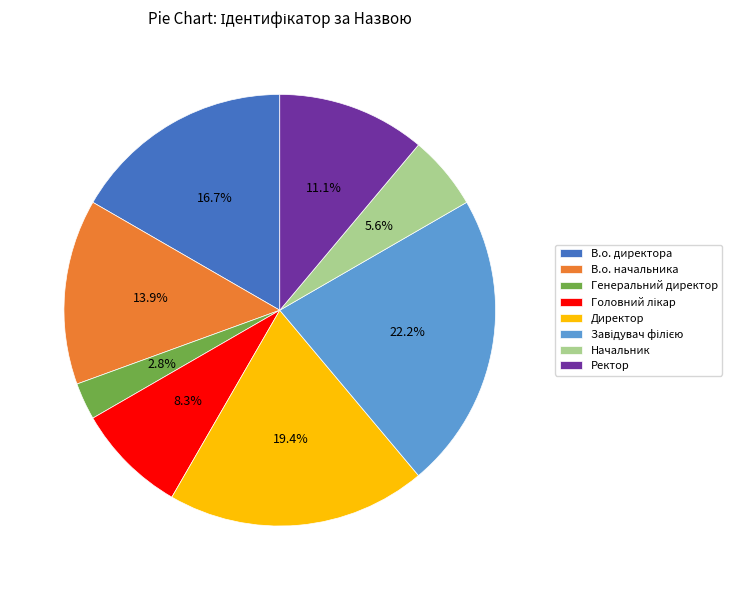

Is there any slice that represents more than half of the pie?

No